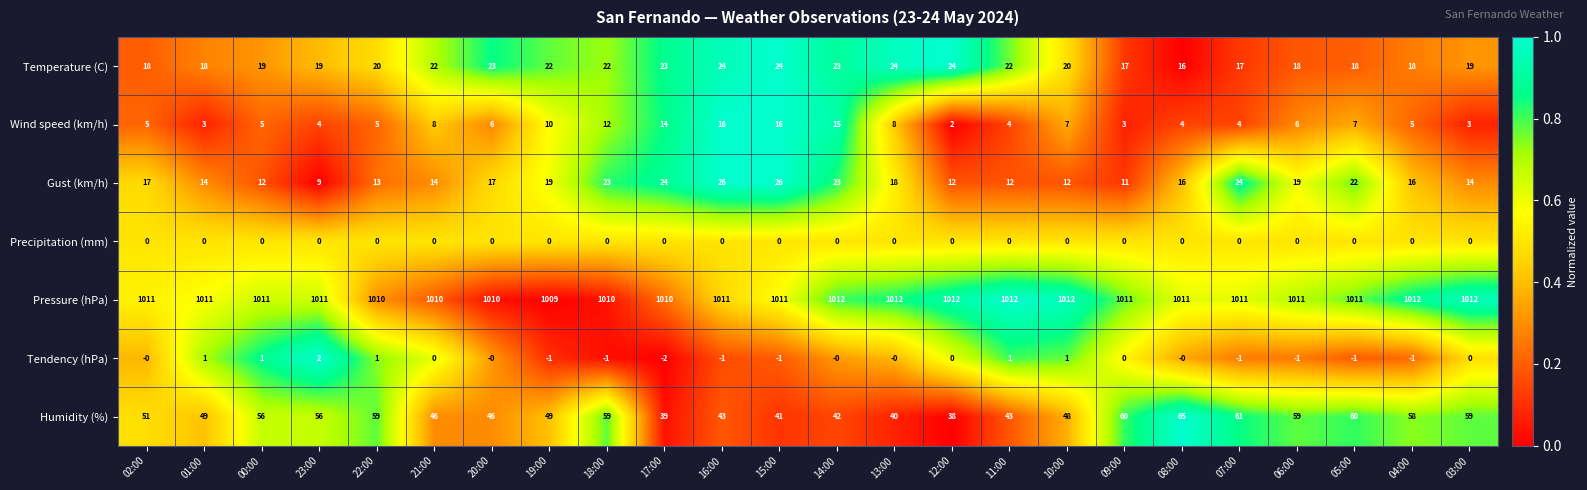

Rank the series by their maximum value, from highest to lowest.

Pressure (hPa), Humidity (%), Gust (km/h), Temperature (C), Wind speed (km/h), Tendency (hPa), Precipitation (mm)